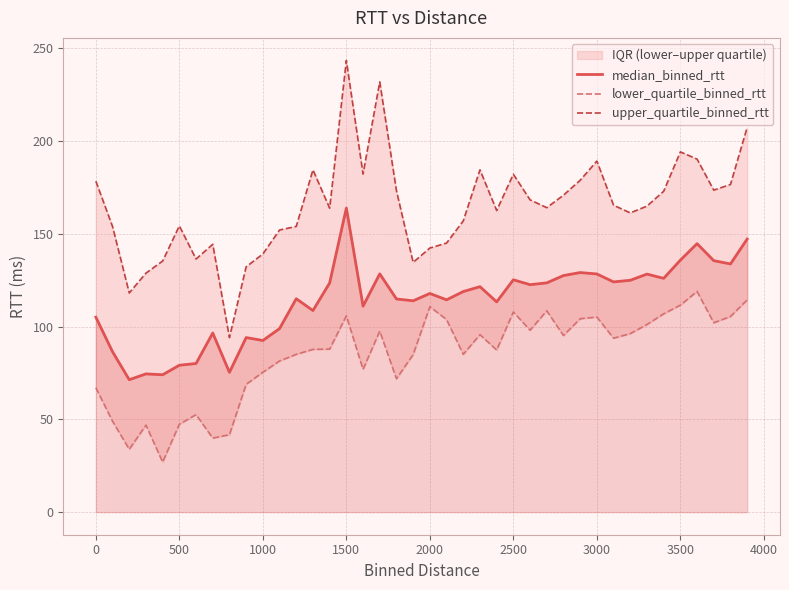

The median_binned_rtt series shows 128.3 at 3000. True or false?

True